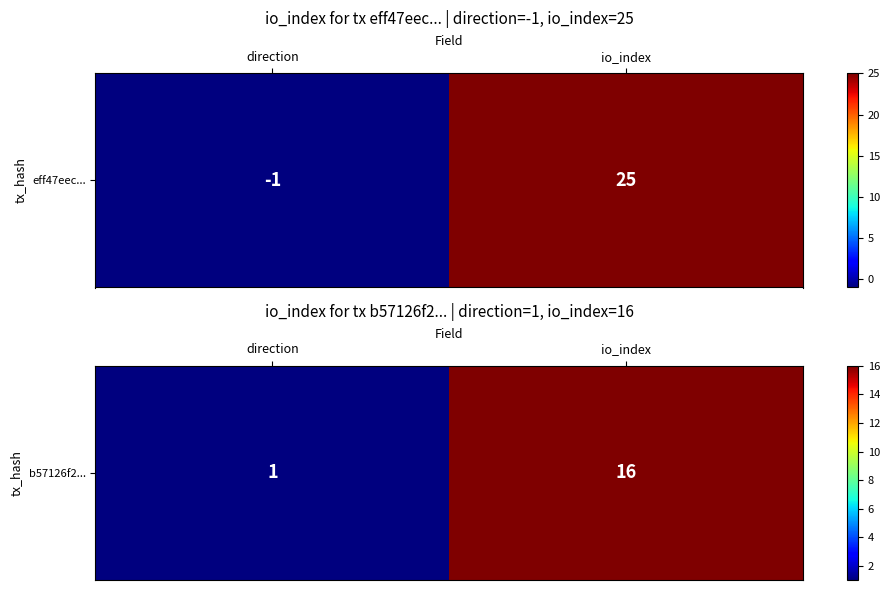

What is the smallest value displayed?

1